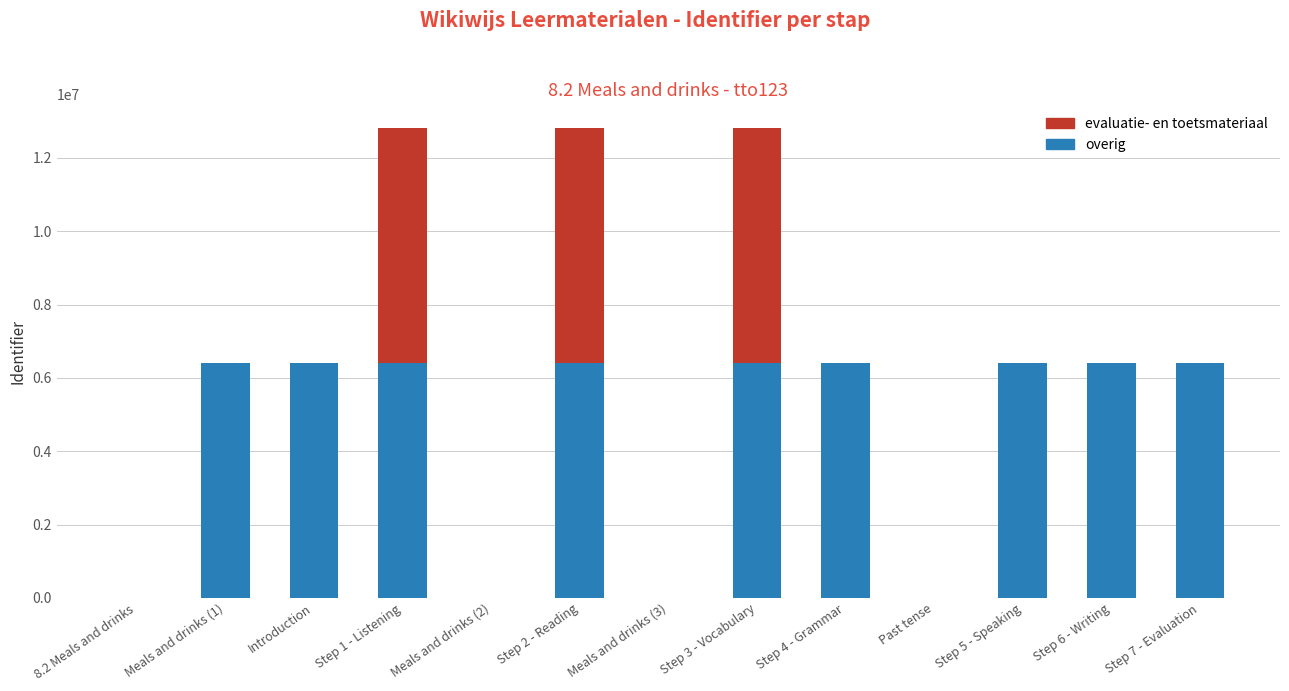

Are the bars horizontal?

No